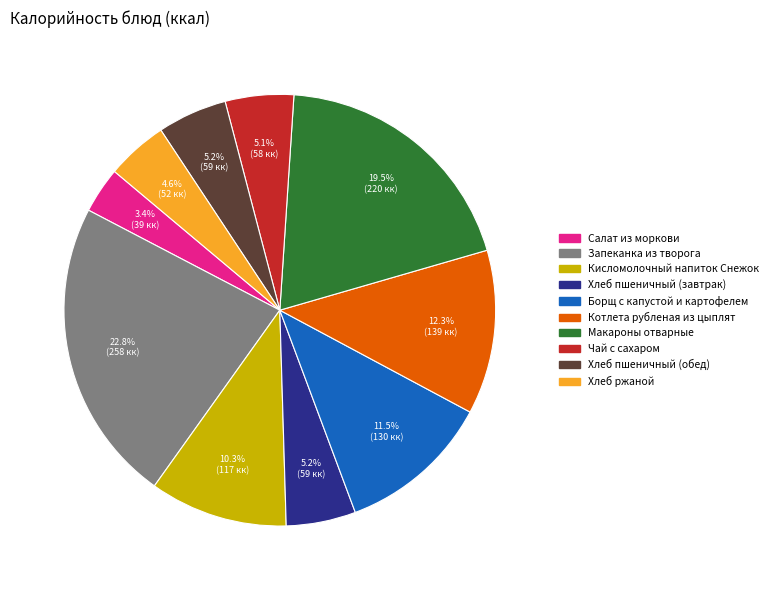

To the nearest percent, what percentage of the pie is Хлеб ржаной?

5%